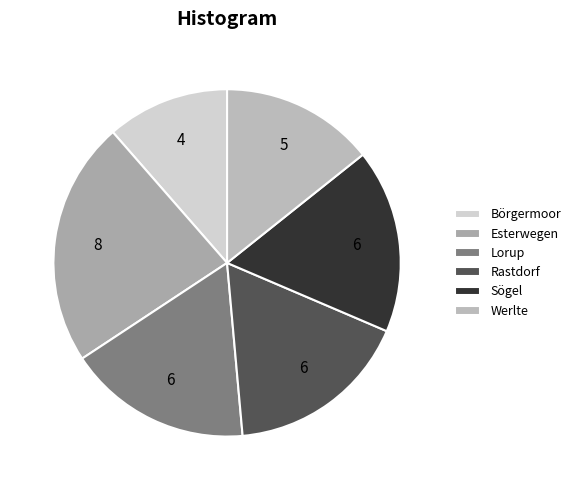

To the nearest percent, what is the average slice percentage?

17%